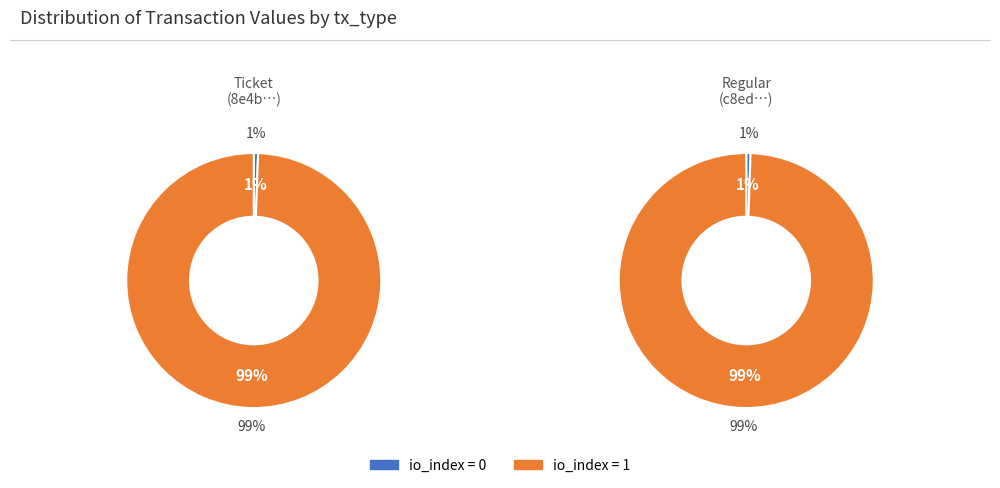

Which has a higher value, io_index=0 or io_index=1?

io_index=1